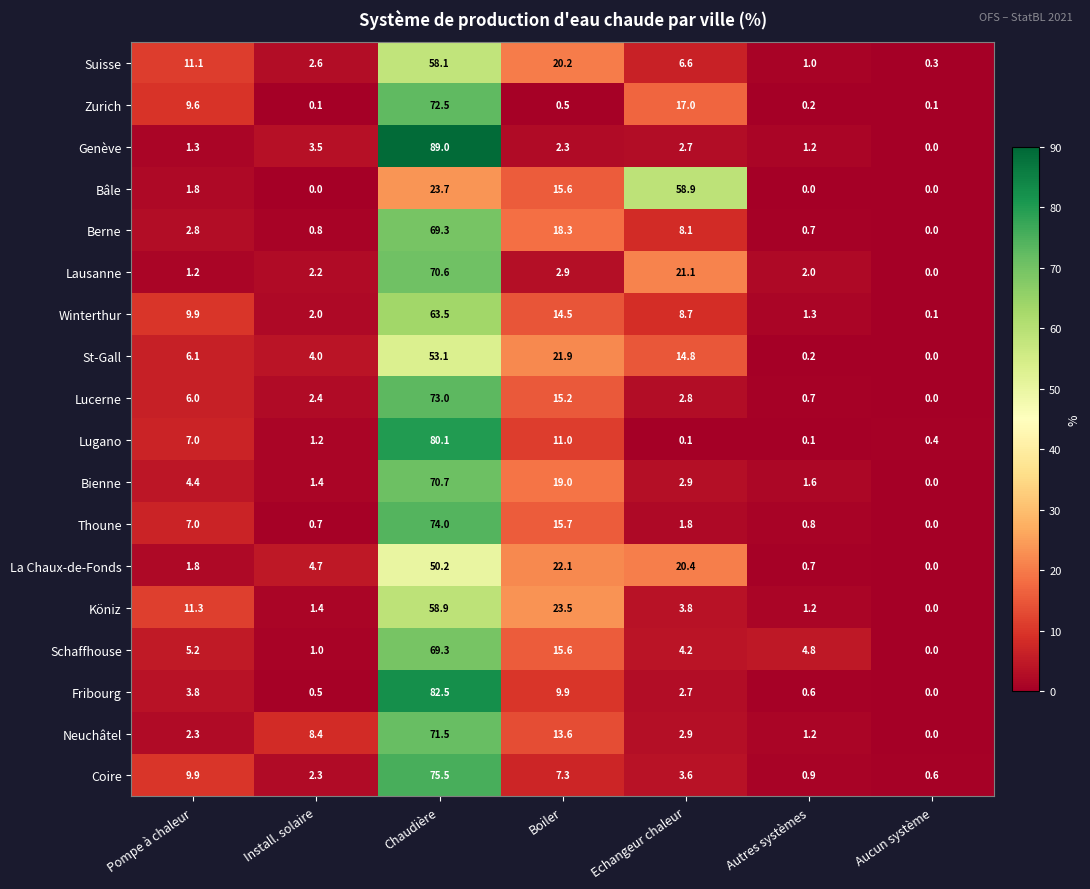

At how many categories does at least one series exceed 22?

3